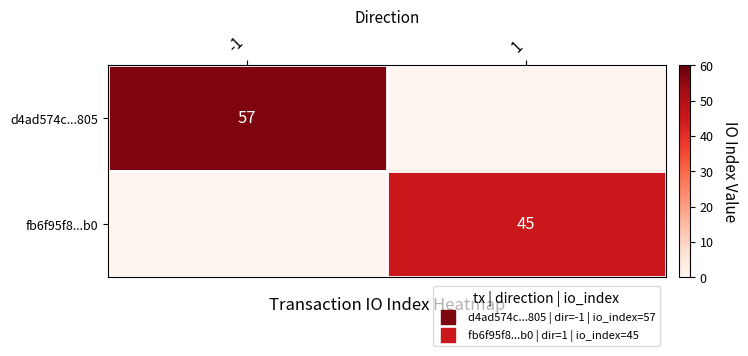

What is the total value across all series at -1?

57